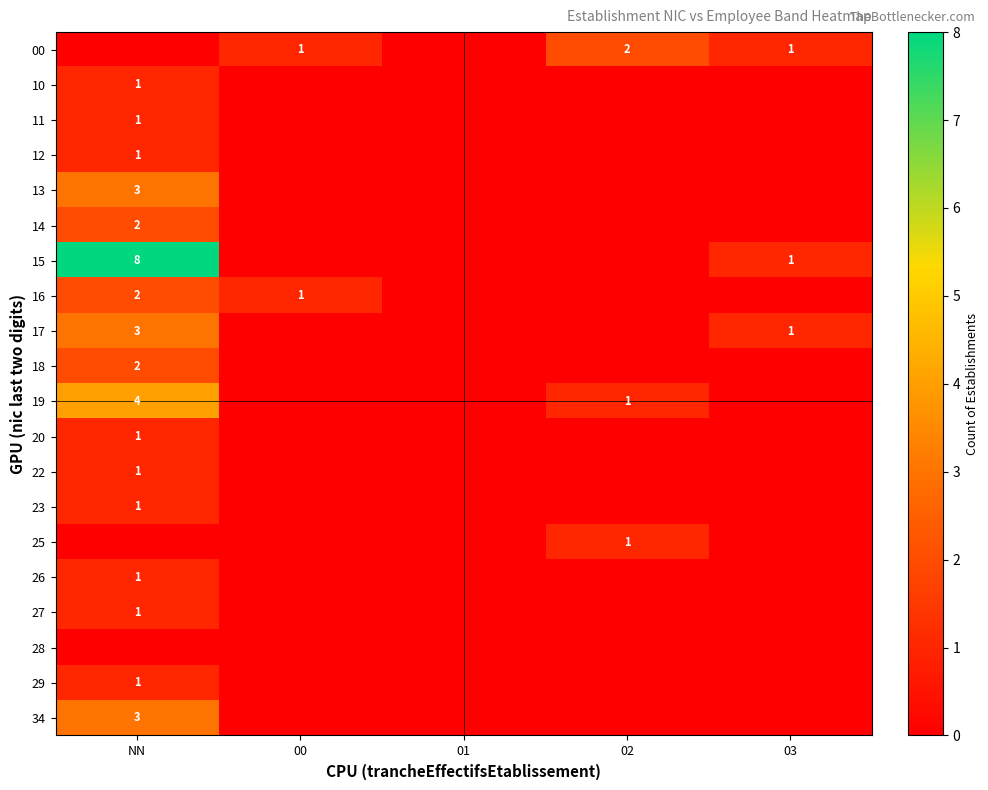

Rank the categories by 25 value from highest to lowest.

02, NN, 00, 01, 03